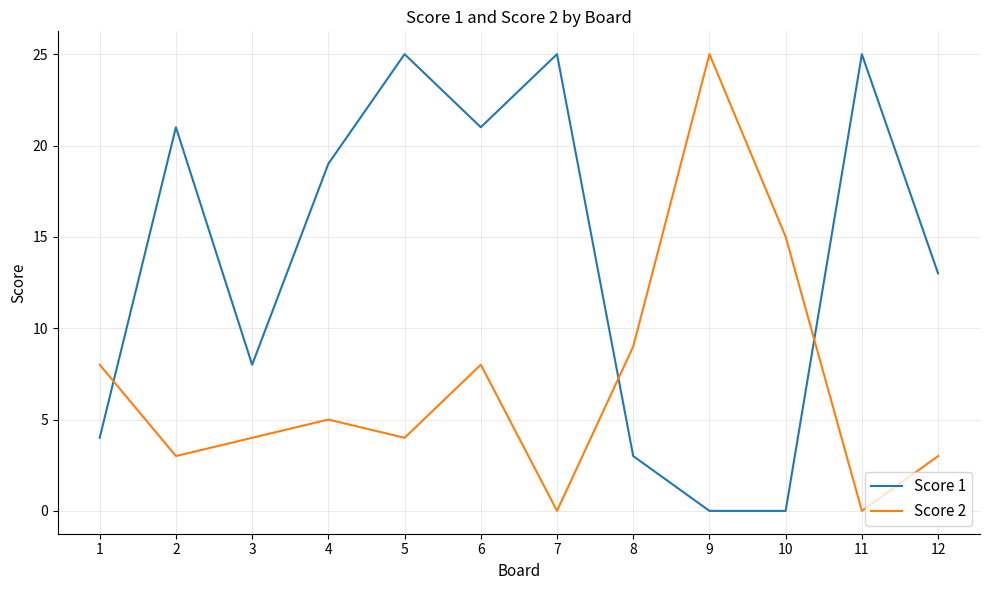

What is the spread (max minus min) of values at 7?

25